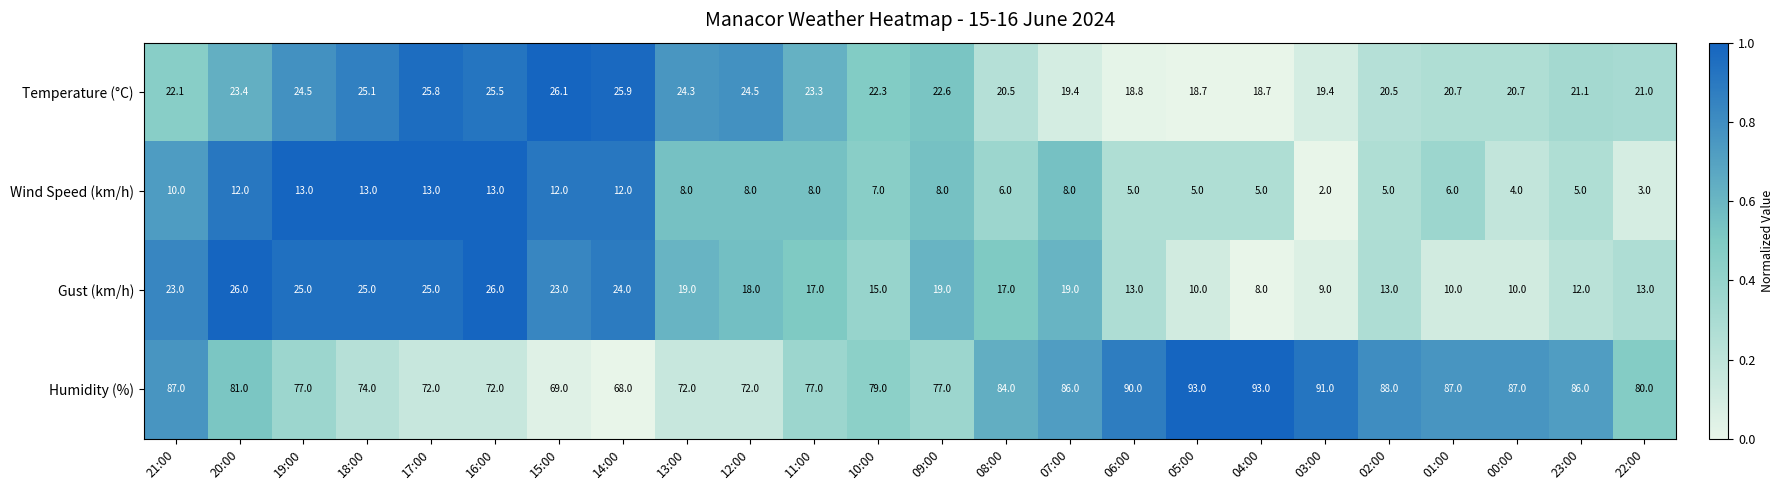

At how many categories does at least one series exceed 61?

24